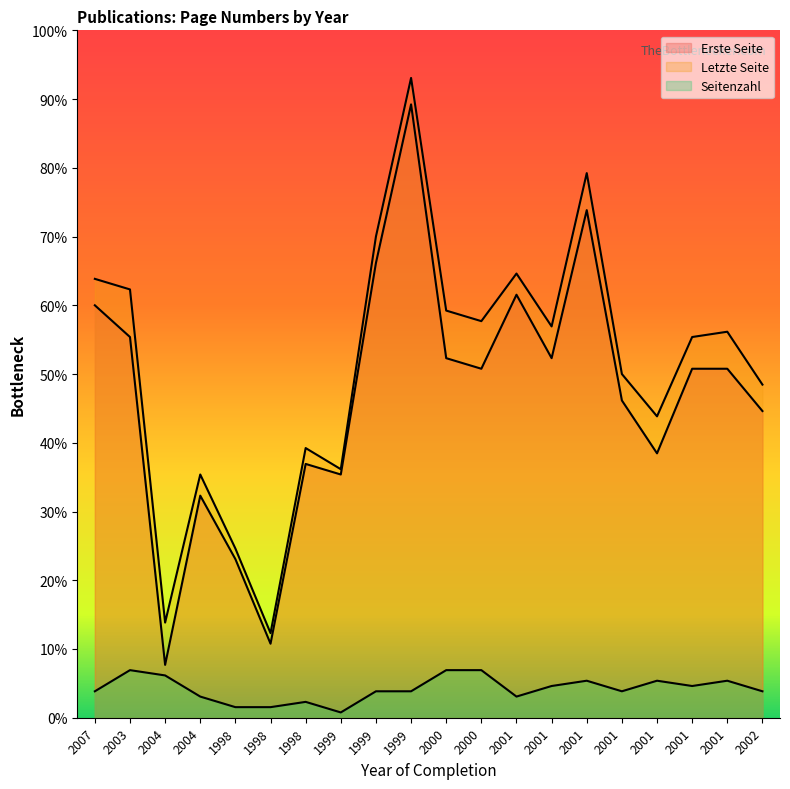

True or false: Letzte Seite and Erste Seite cross at least once.

False